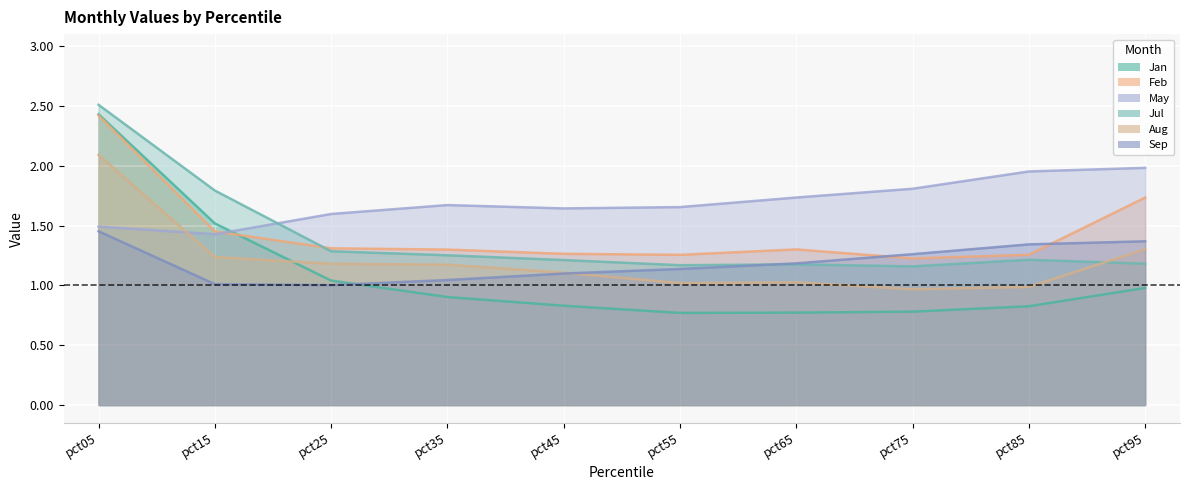

Is the value of Feb at pct95 greater than the value of Jan at pct75?

Yes